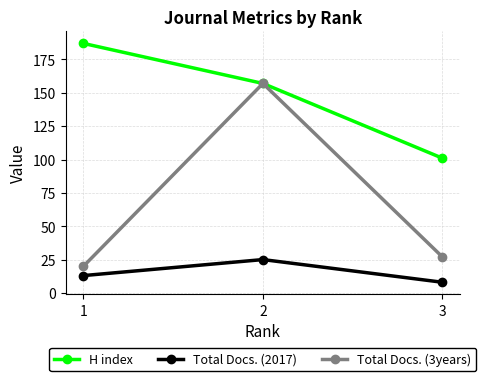

What is the average value of the Total Docs. (3years) series?

68